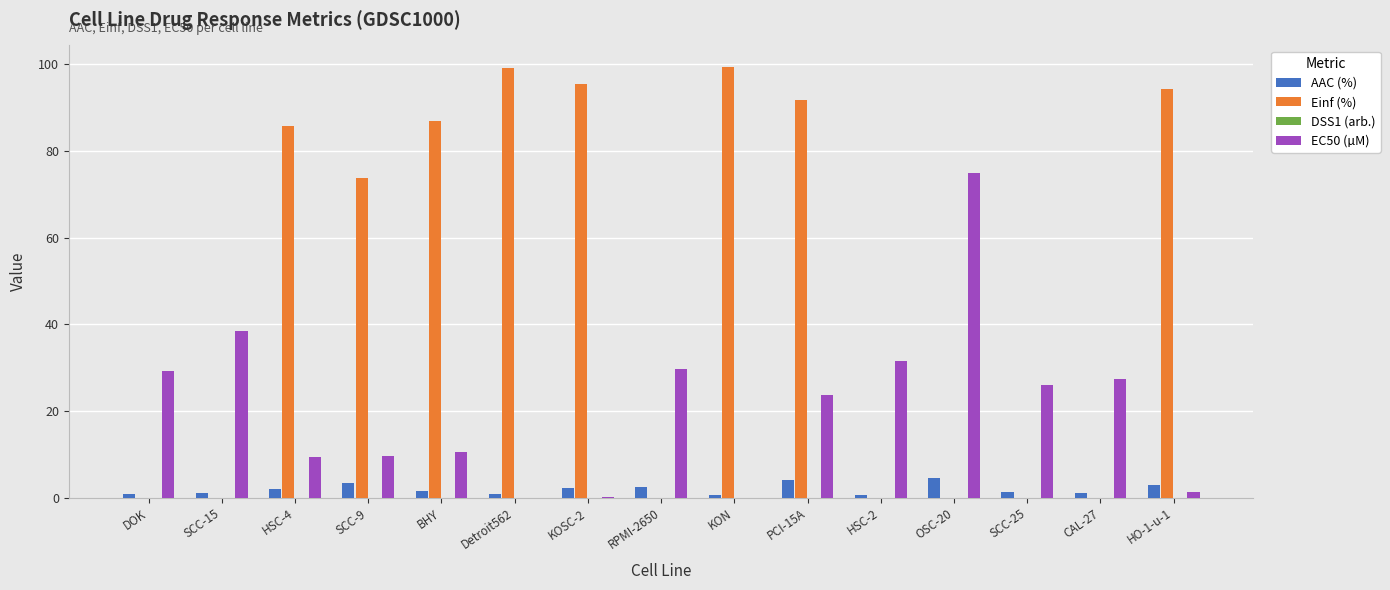

Are the bars horizontal?

No